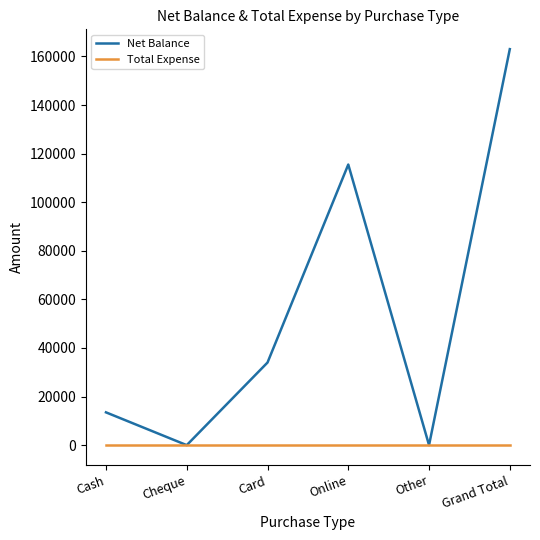

Which series has the largest range (max minus min)?

Net Balance